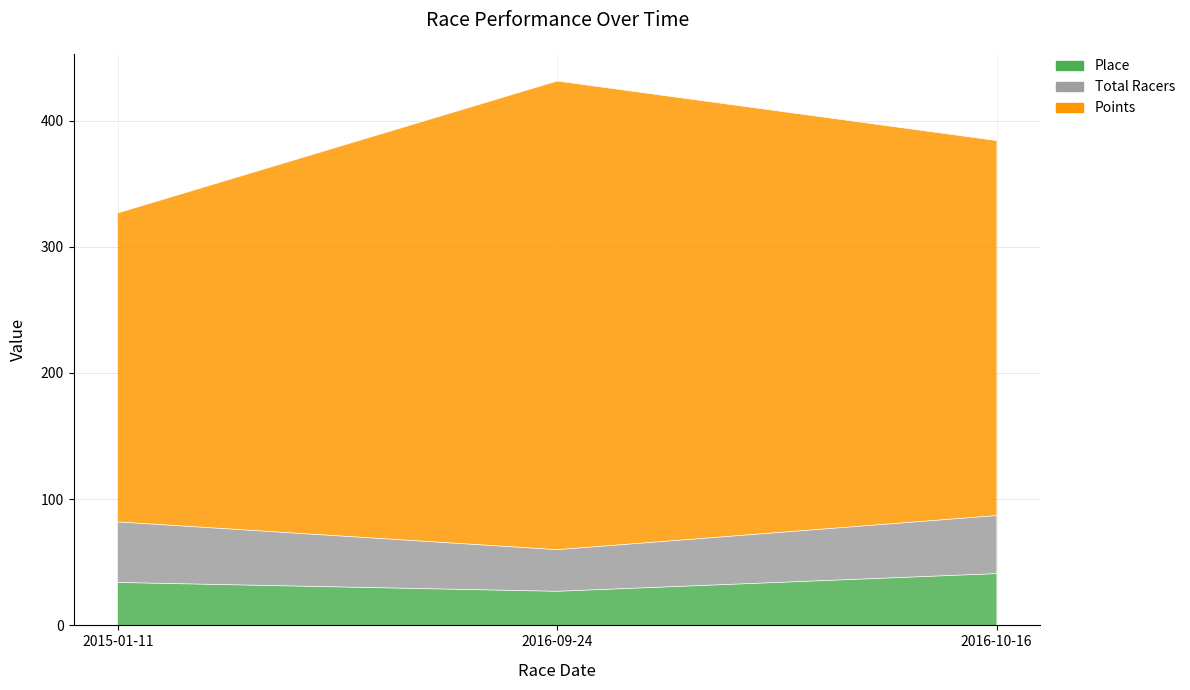

How many values in the Place series exceed 34?

1